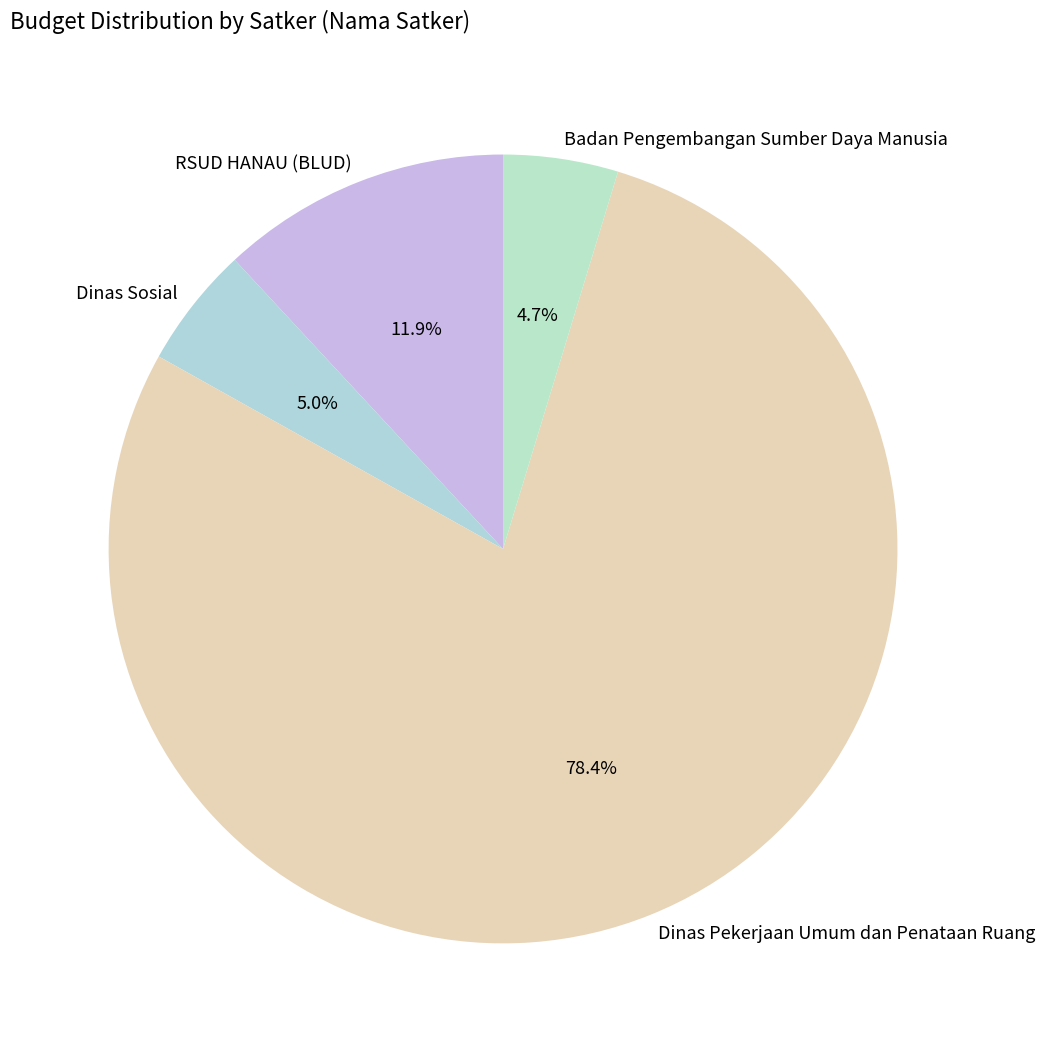

Does any single category account for the majority?

Yes